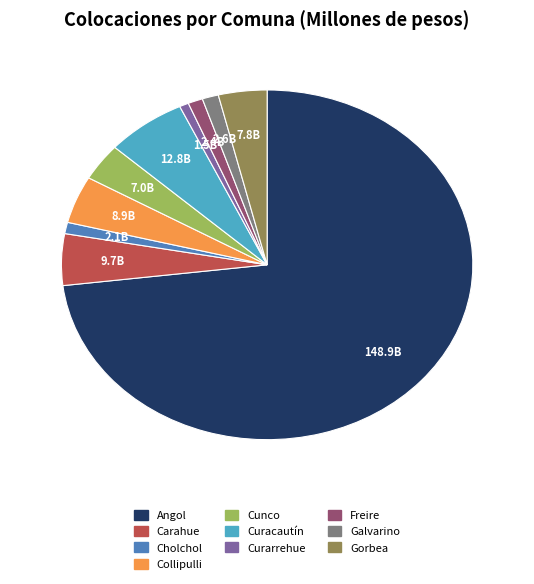

Is it true that Cholchol is 1% of the pie?

True